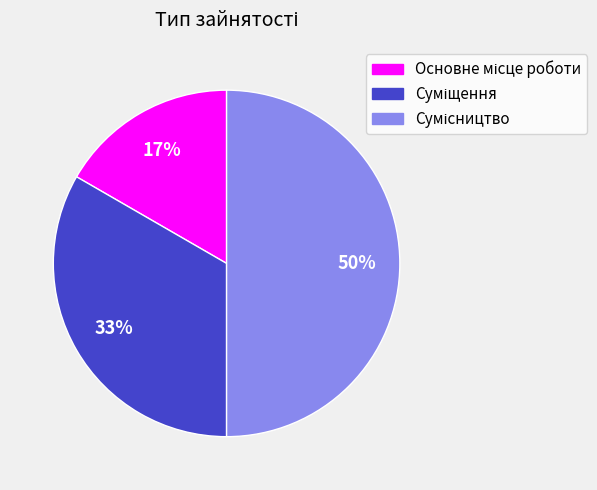

To the nearest percent, what is the average slice percentage?

33%